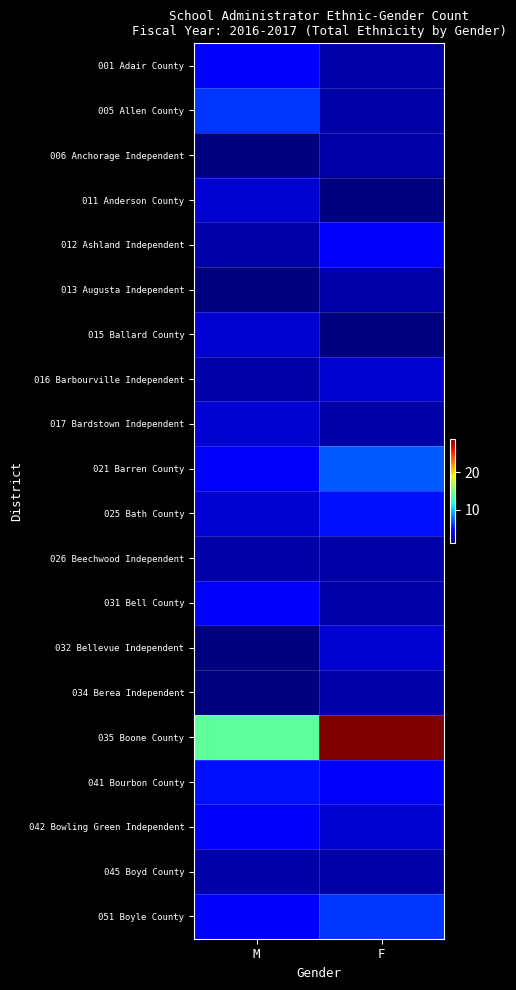

Which series has the largest range (max minus min)?

035 Boone County